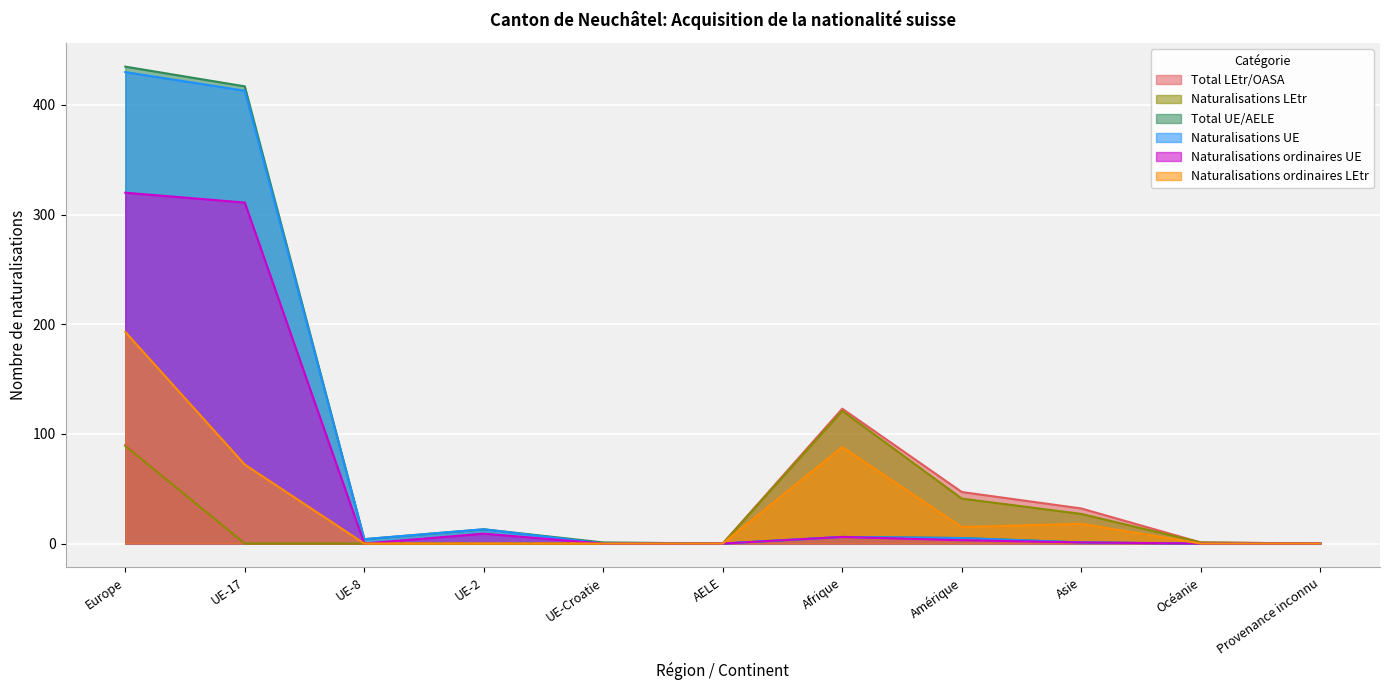

Which series has the largest range (max minus min)?

Total UE/AELE